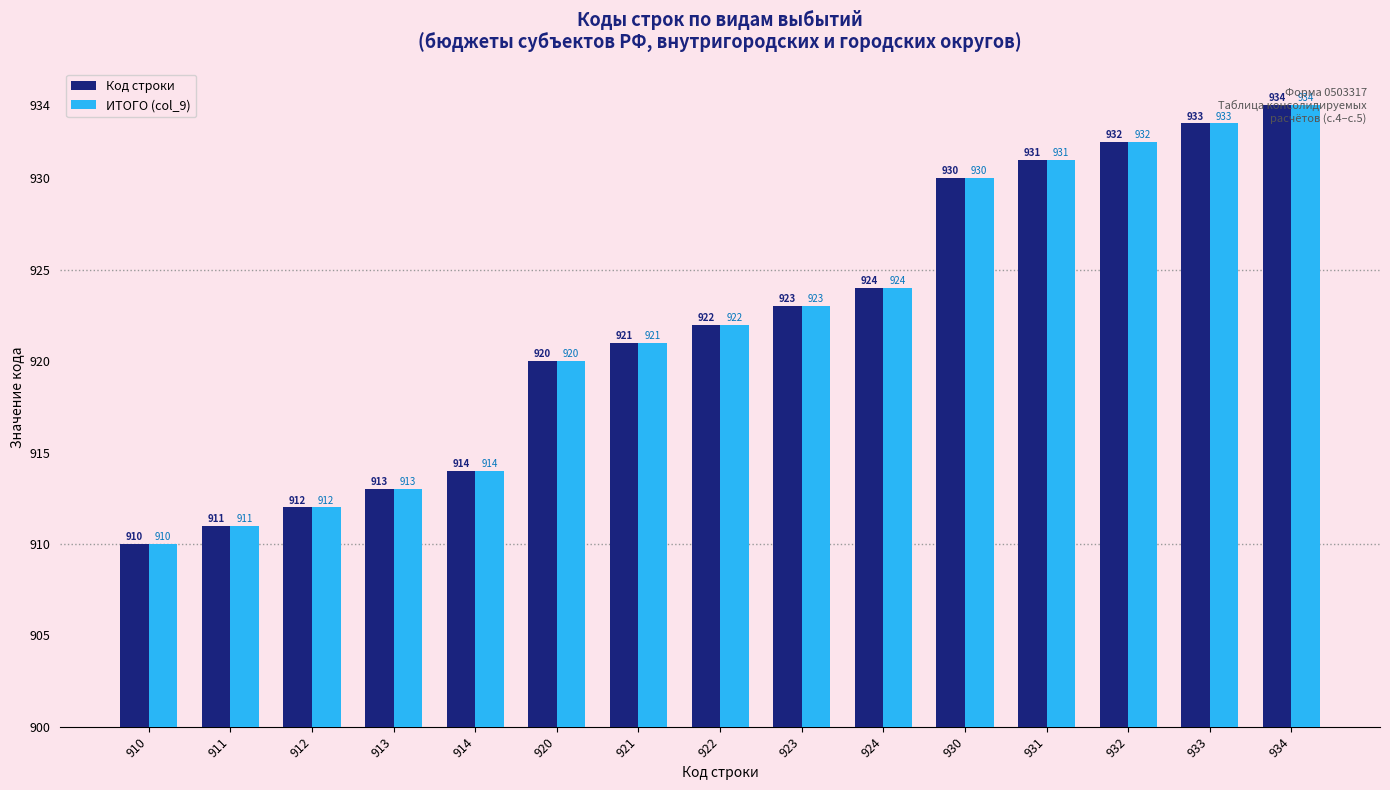

What are all the series names shown in the legend?

Код строки, ИТОГО (col_9)